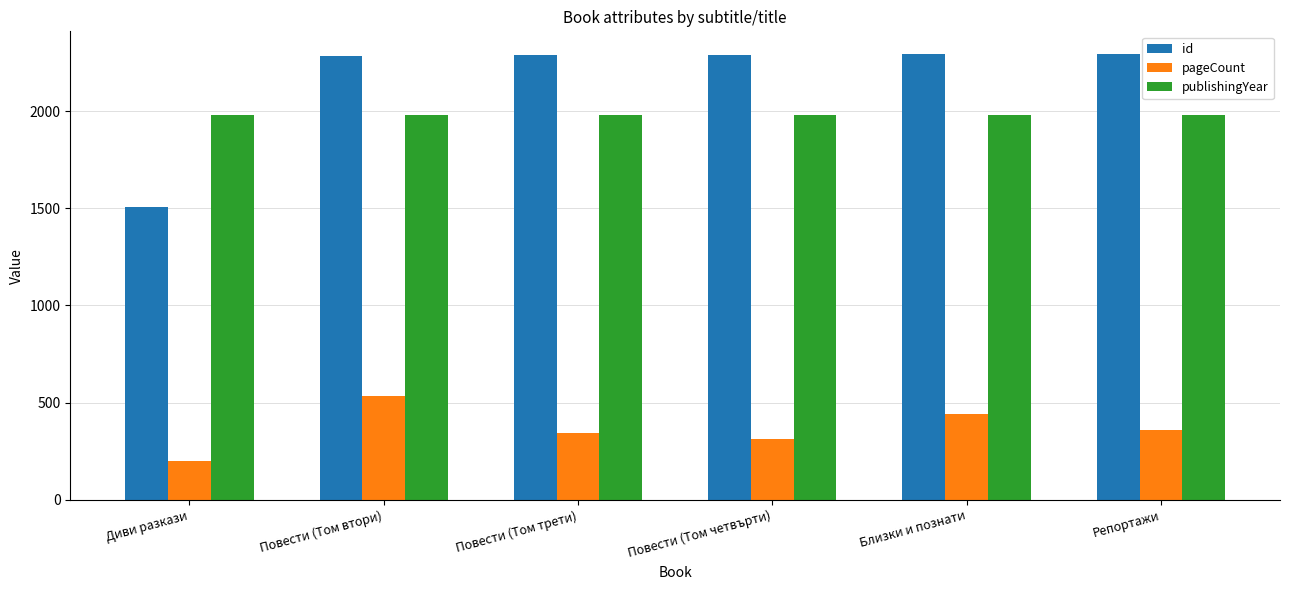

What is the value of the pageCount bar at the 3rd from the left?

344